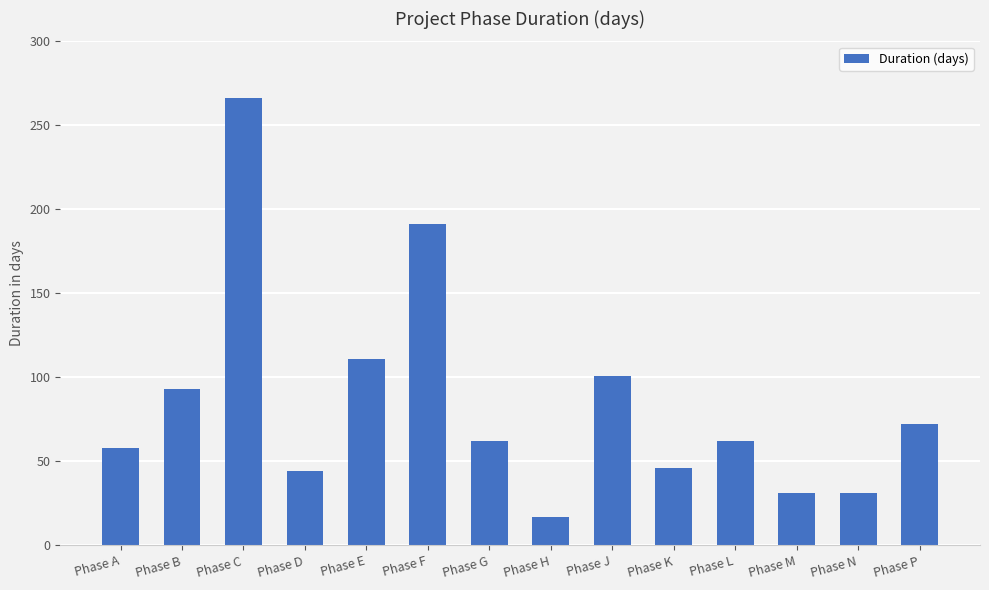

What is the value of the 10th bar from the left?

46